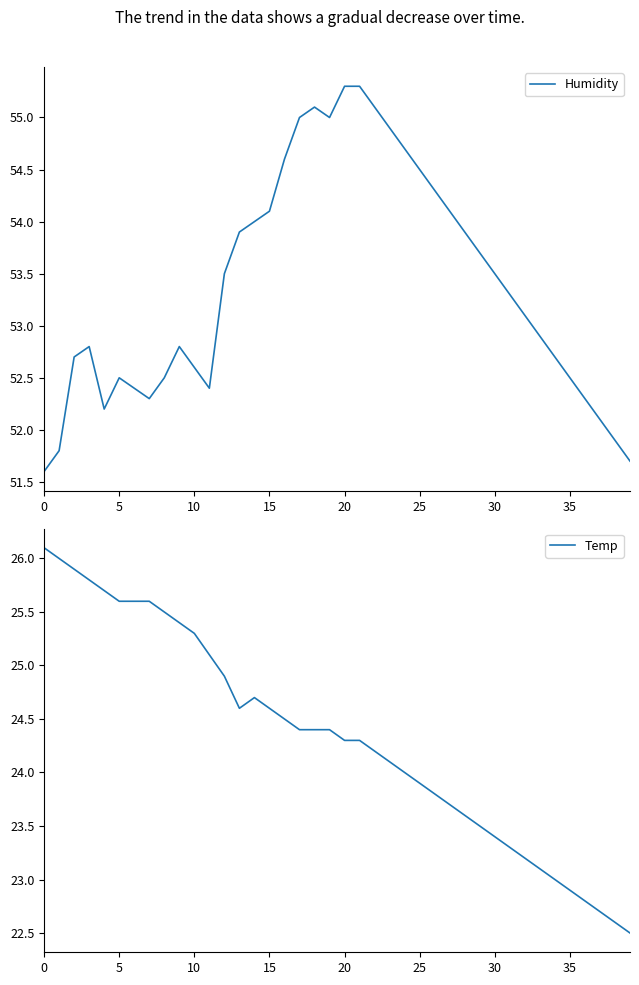

Which category has the highest value in the Humidity series?

20